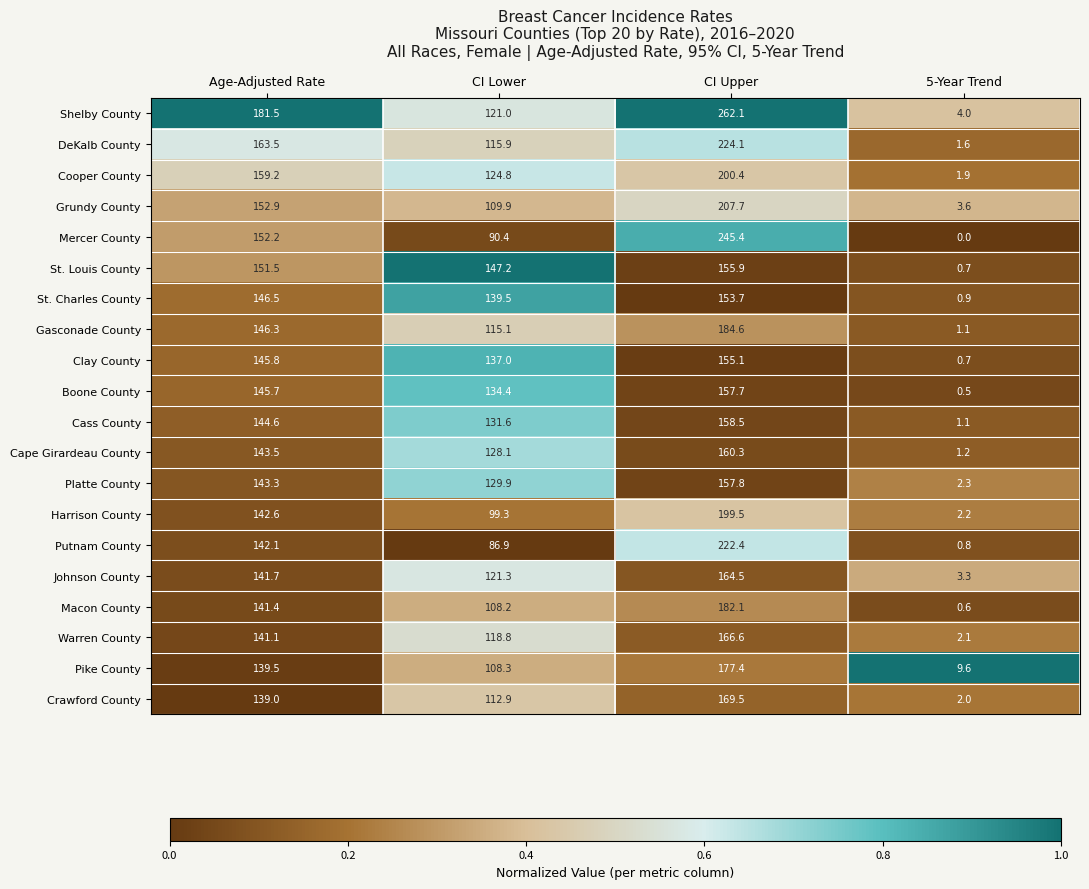

At which category is the sum across all series the highest?

CI Upper